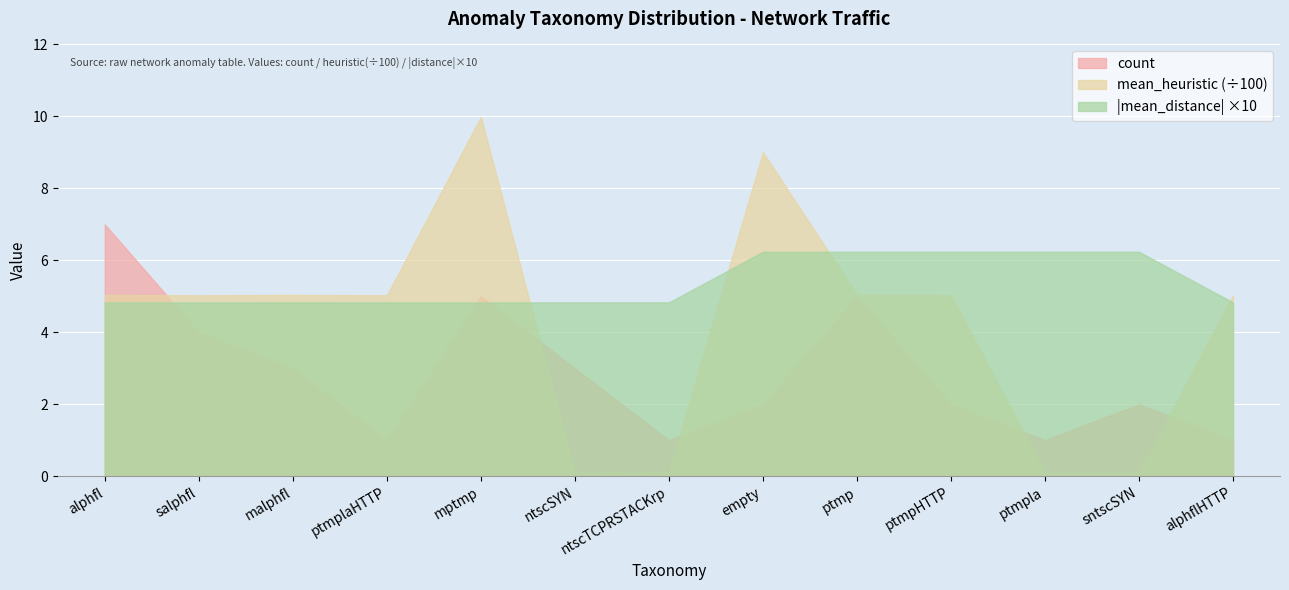

Does the chart display data point markers on the line(s)?

No